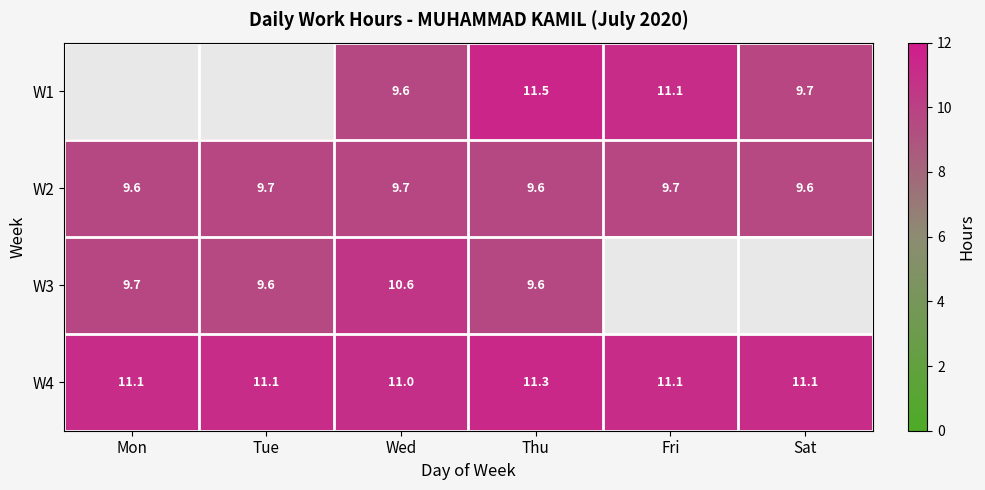

Between Wed and Fri, which is larger?

Fri